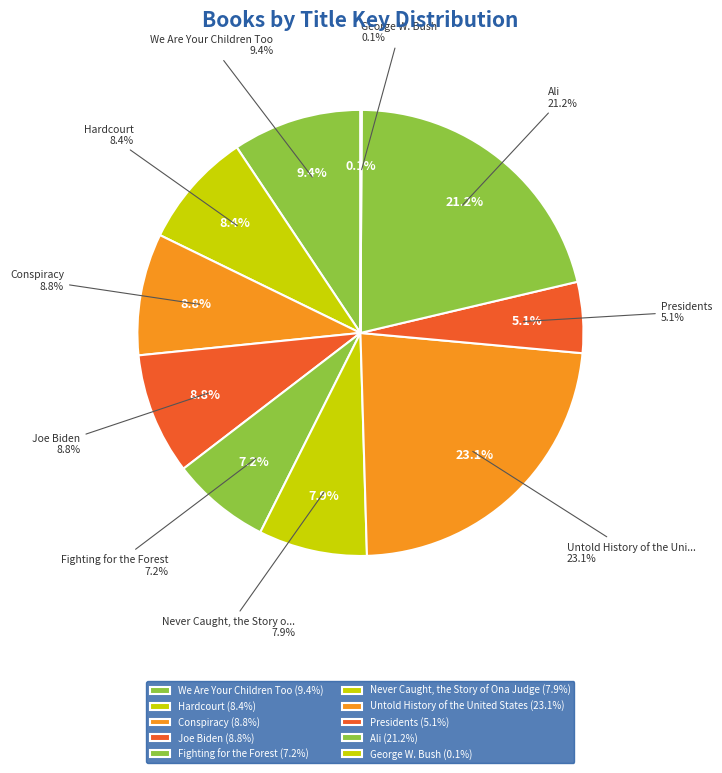

True or false: Presidents accounts for 13% of the total.

False